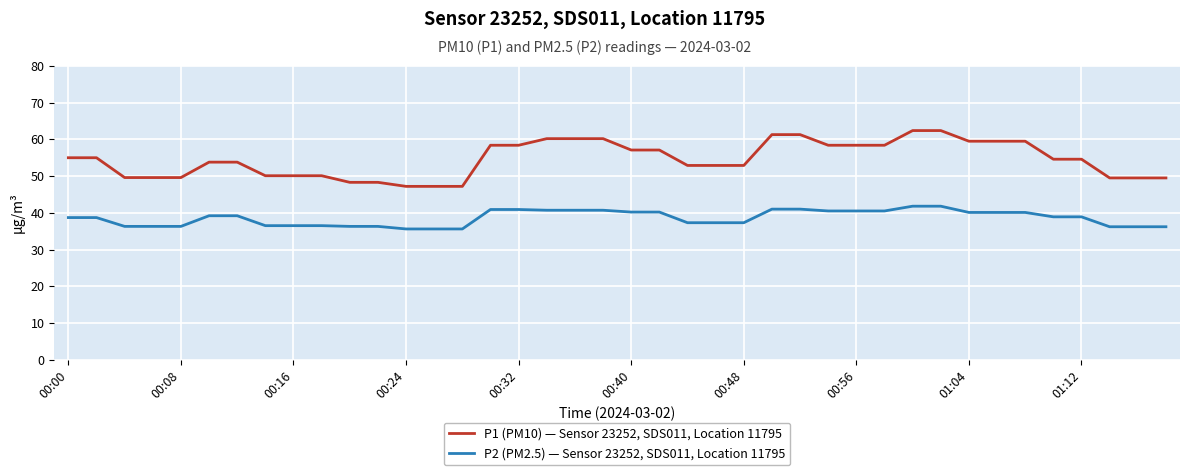

What is the difference between the maximum and second lowest values in the P2 (PM2.5) — Sensor 23252, SDS011, Location 11795 series?

6.2